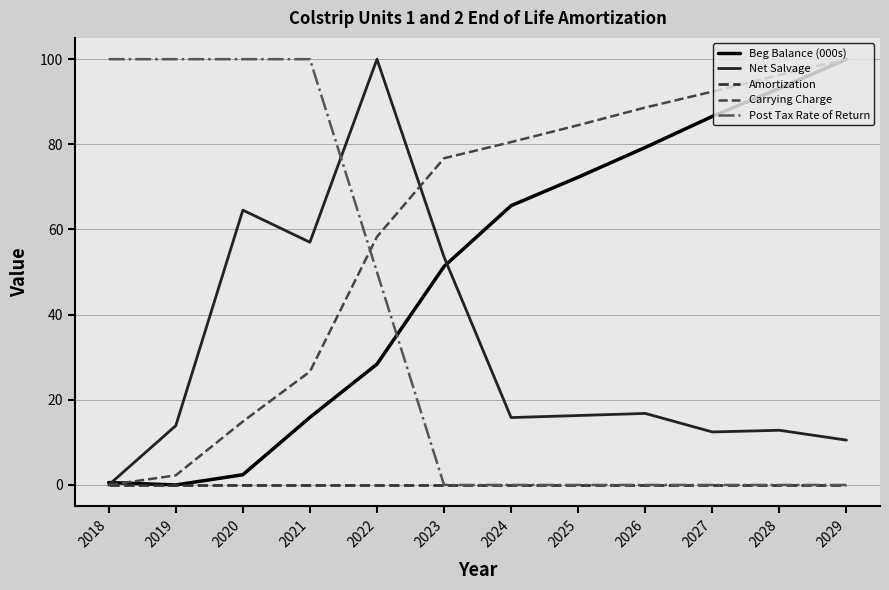

List the labels in order of Amortization value, largest first.

2018, 2019, 2020, 2021, 2022, 2023, 2024, 2025, 2026, 2027, 2028, 2029